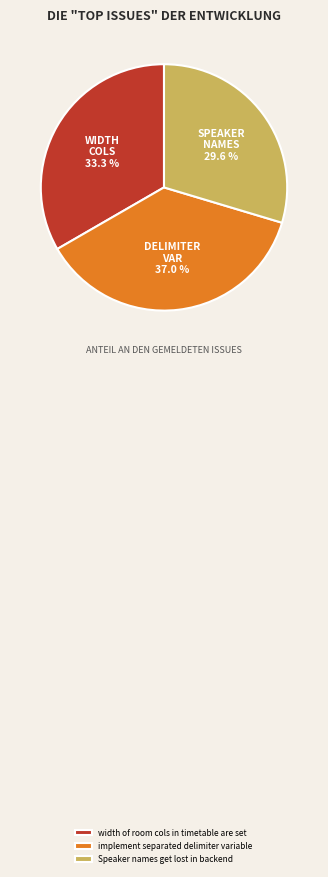

Is the sum of width of room cols in timetable are set and implement separated delimiter variable greater than half?

Yes